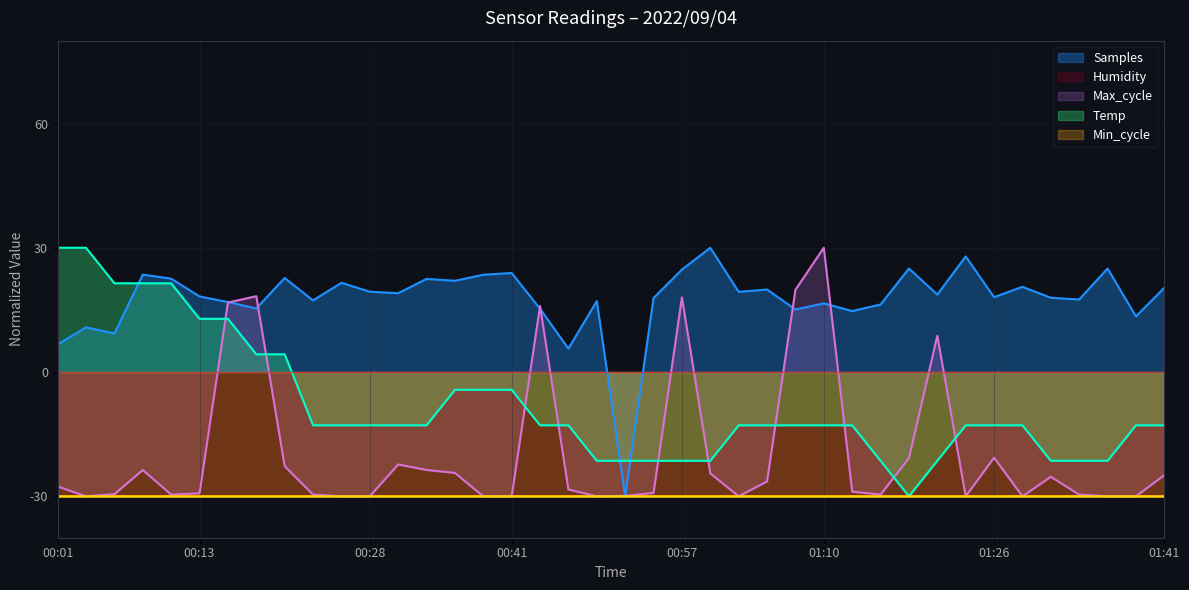

Which series changed the most between 00:23 and 01:41?

Max_cycle